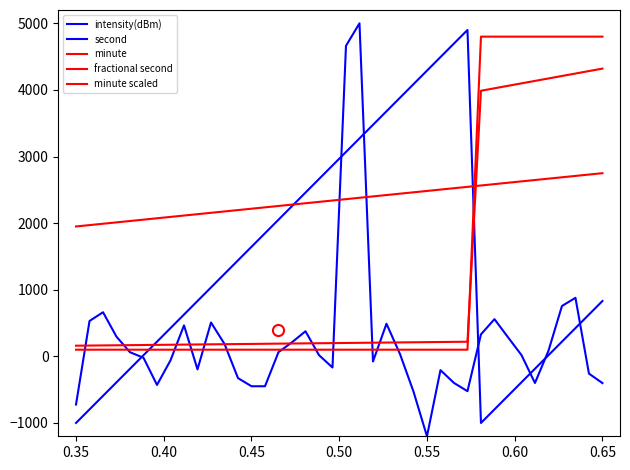

Does the chart have visible grid lines?

No